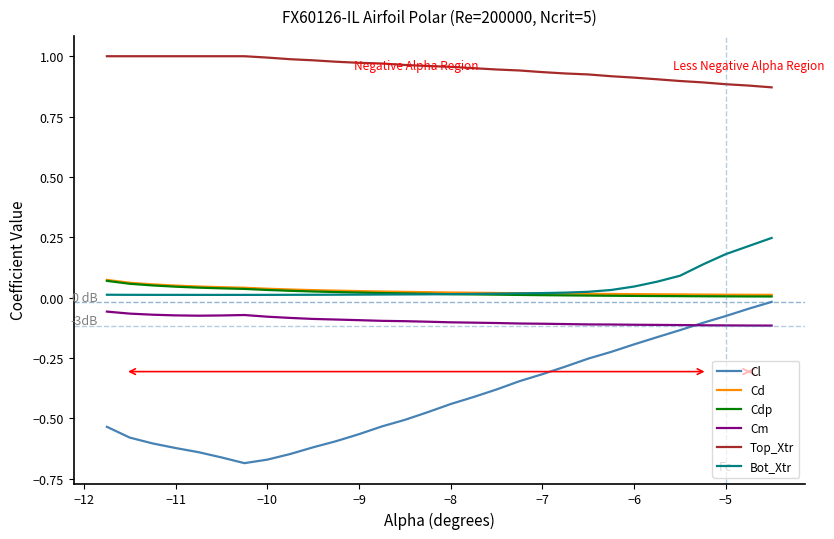

True or false: Cl and Bot_Xtr cross at least once.

False